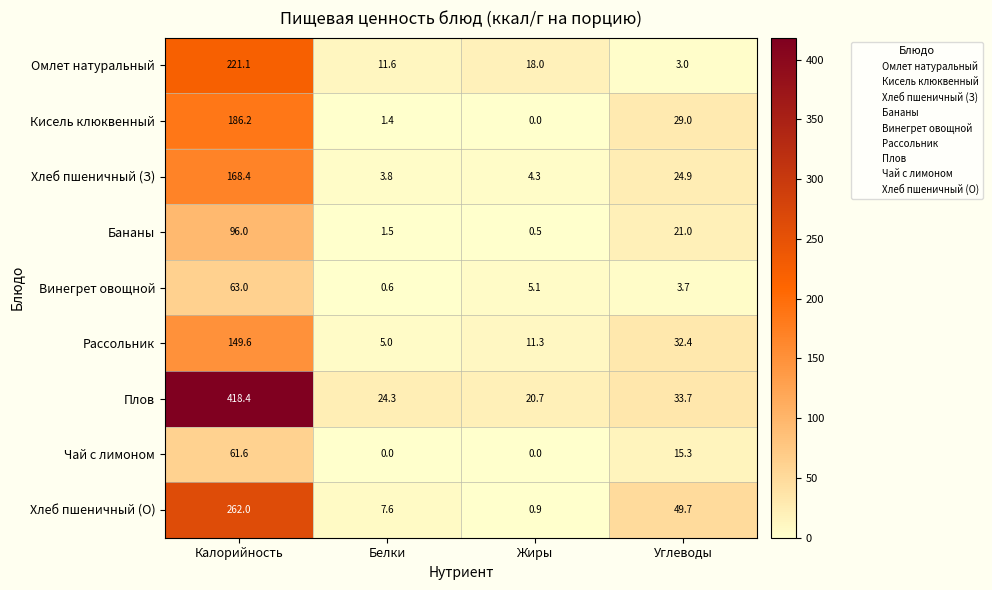

Which series changed the most between Калорийность and Жиры?

Плов